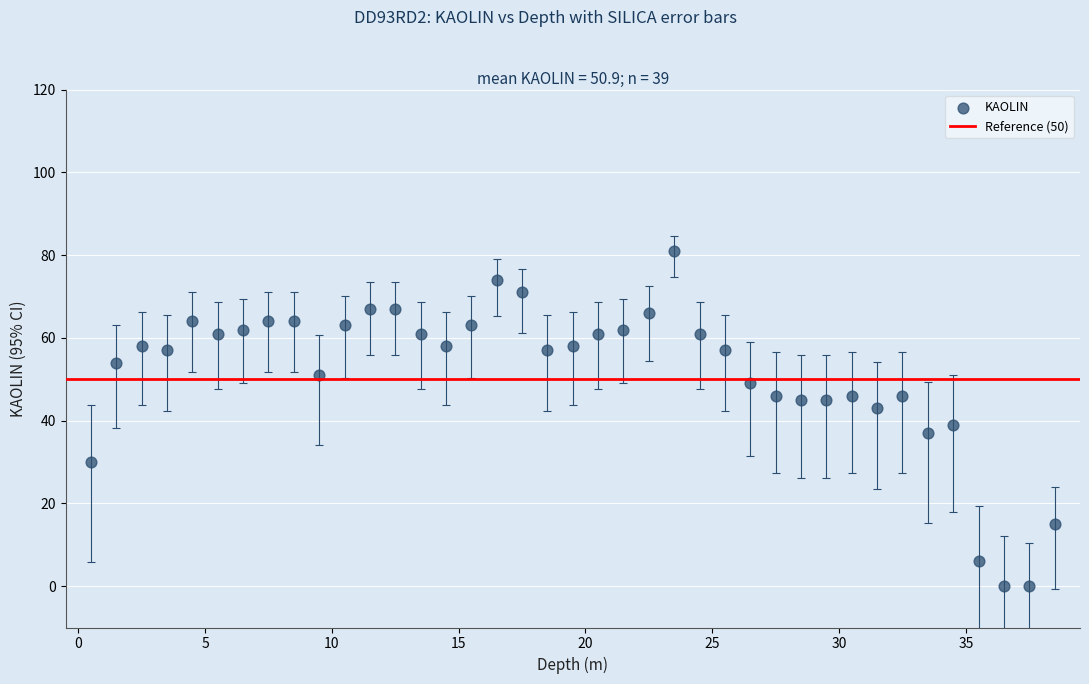

What is the range of Y values (max minus min)?

81